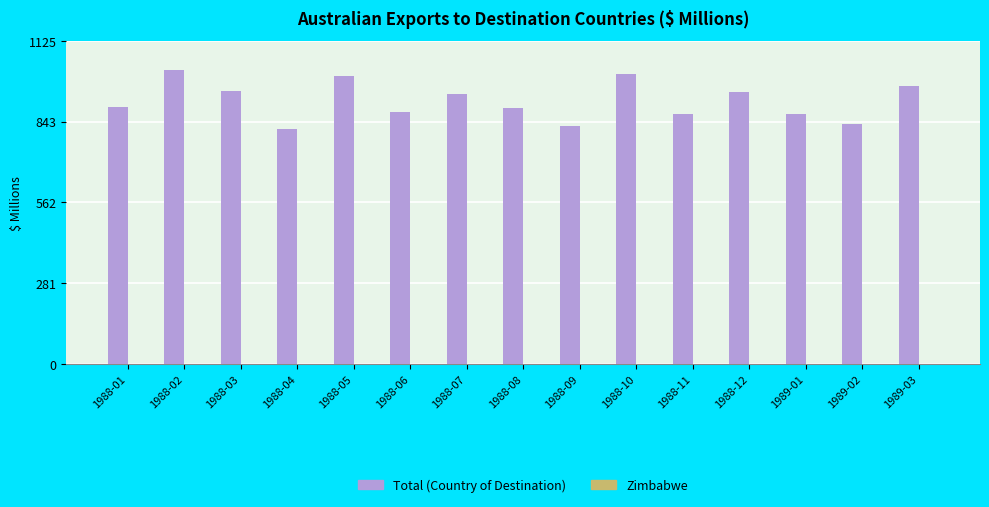

What is the average value?

915